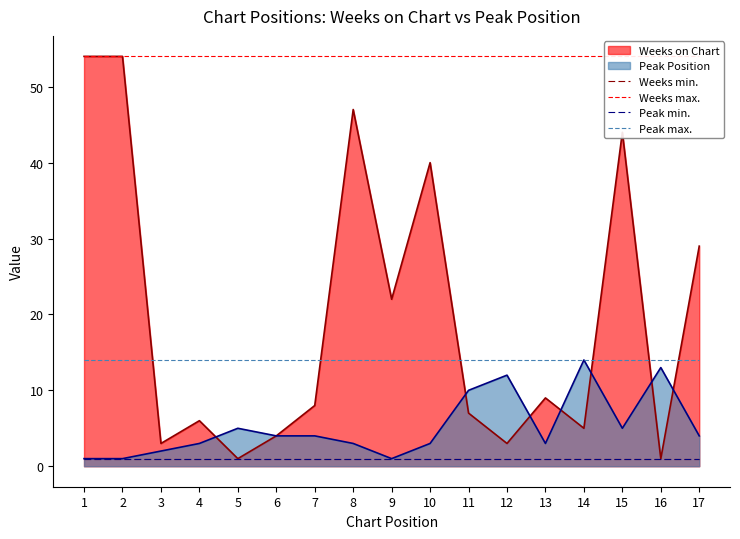

What is the minimum value for Weeks min.?

1